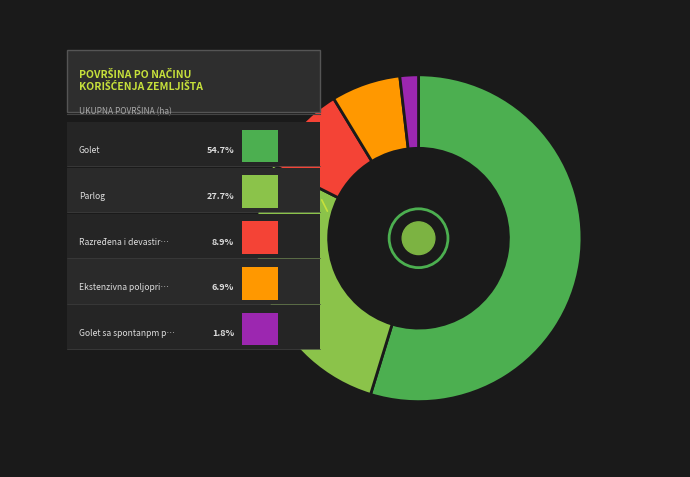

How many segments does this pie chart have?

5